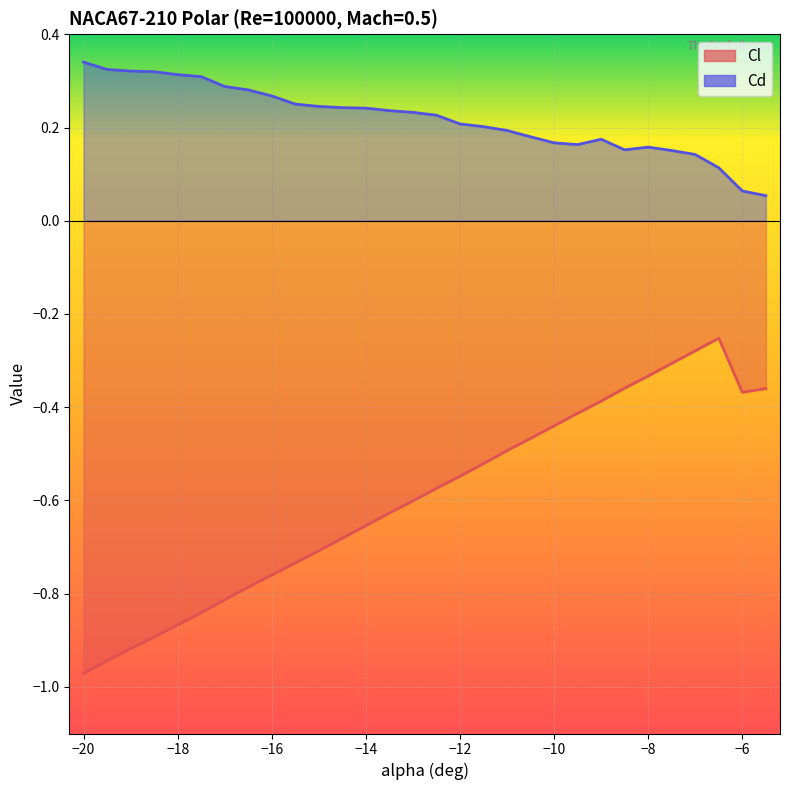

Reading right to left, transcribe all the data shown in this chart.

Cl: -0.4	-0.4	-0.3	-0.3	-0.3	-0.3	-0.4	-0.4	-0.4	-0.4	-0.5	-0.5	-0.5	-0.5	-0.6	-0.6	-0.6	-0.7	-0.7	-0.7	-0.7	-0.8	-0.8	-0.8	-0.8	-0.9	-0.9	-0.9	-0.9	-1.0
Cd: 0.1	0.1	0.1	0.1	0.2	0.2	0.2	0.2	0.2	0.2	0.2	0.2	0.2	0.2	0.2	0.2	0.2	0.2	0.2	0.2	0.3	0.3	0.3	0.3	0.3	0.3	0.3	0.3	0.3	0.3